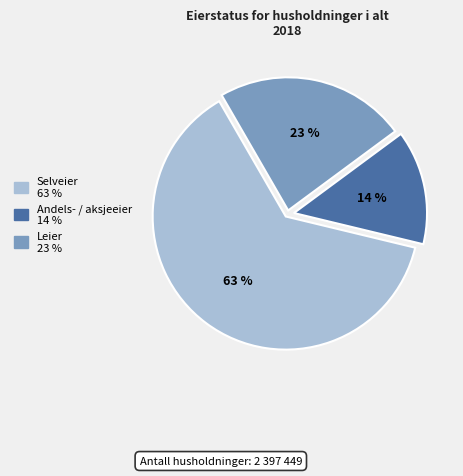

Do Selveier and Leier together represent more than half of the pie?

Yes